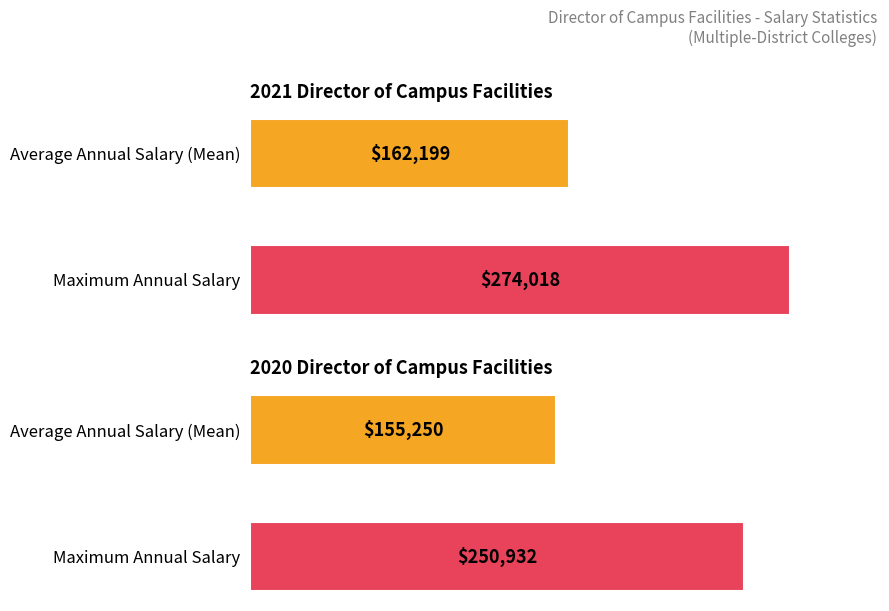

Reading right to left, list all the values displayed in this chart.

Average utilization: 2020=155249.5	2021=162198.9
Maximum utilization: 2020=250932.0	2021=274018.0